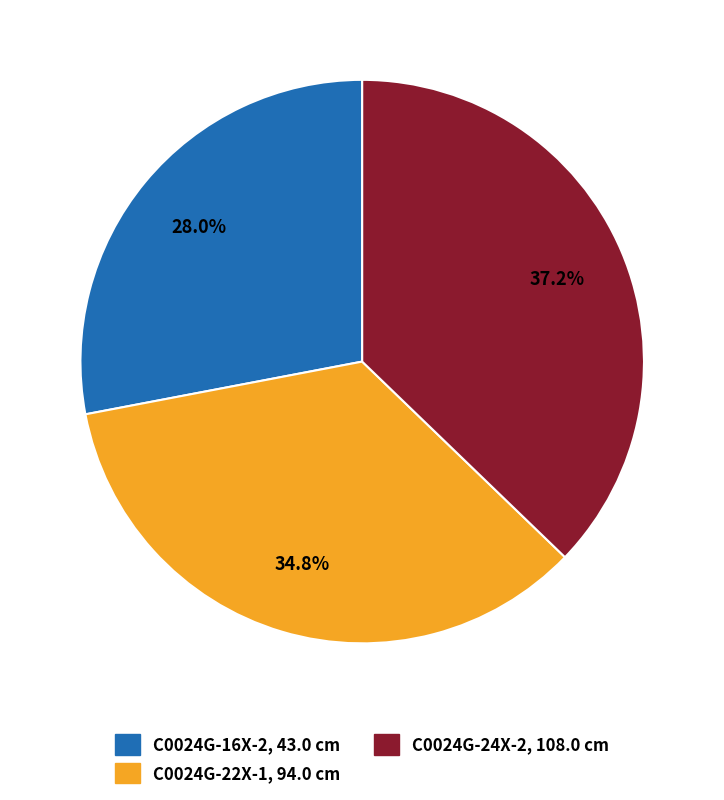

What percentage do C0024G-22X-1, 94.0 cm and C0024G-24X-2, 108.0 cm together represent?

72.0%